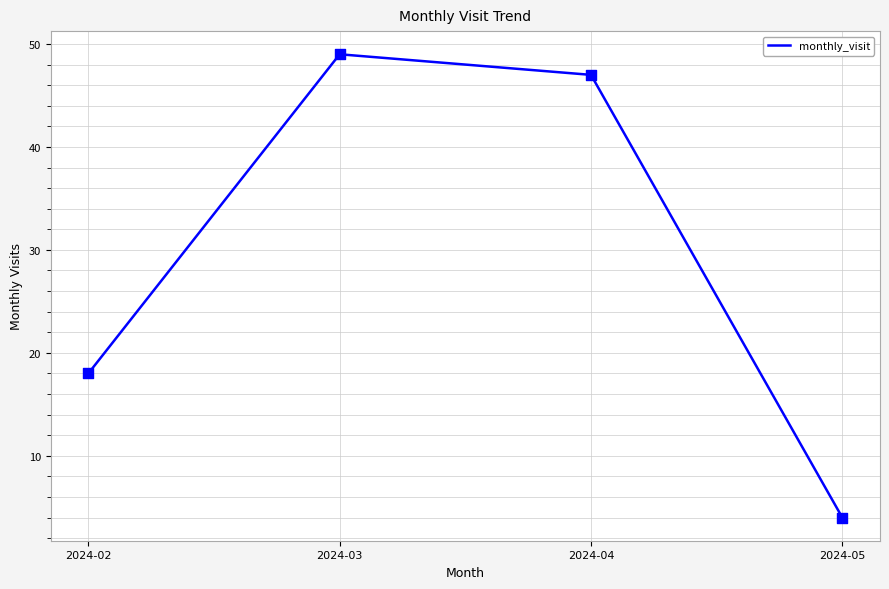

What is the ratio of the value at 2024-03 to the value at 2024-02?

2.7